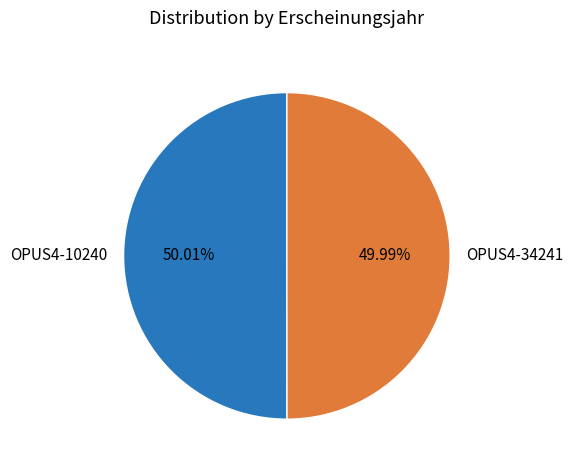

What is the ratio of the value at OPUS4-34241 to the value at OPUS4-10240?

1.0